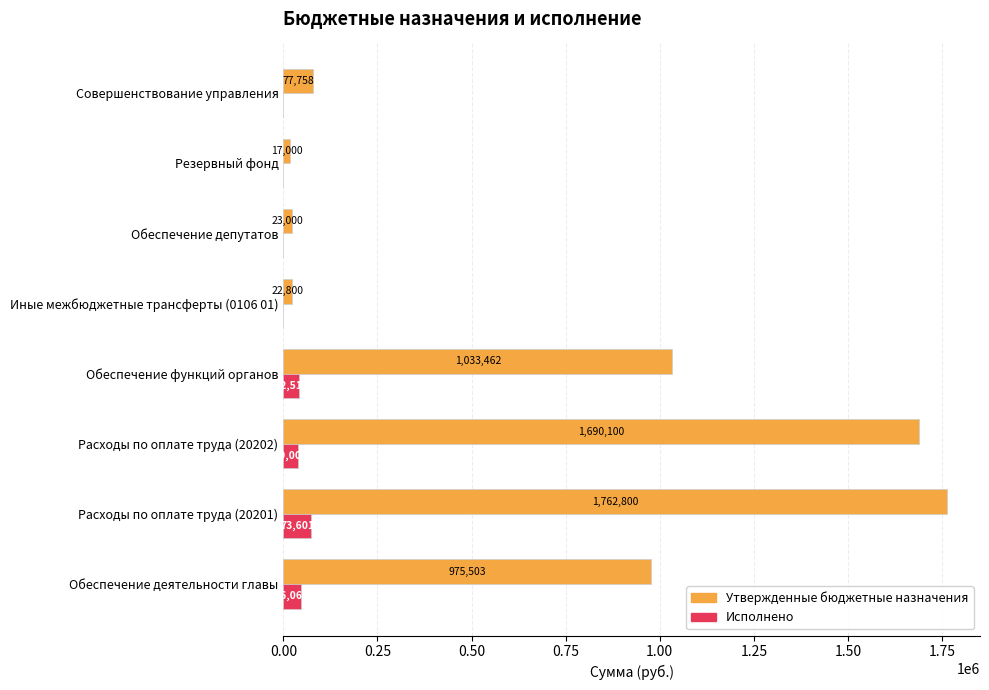

What value does the Утвержденные бюджетные назначения series have at Совершенствование управления?

77757.8